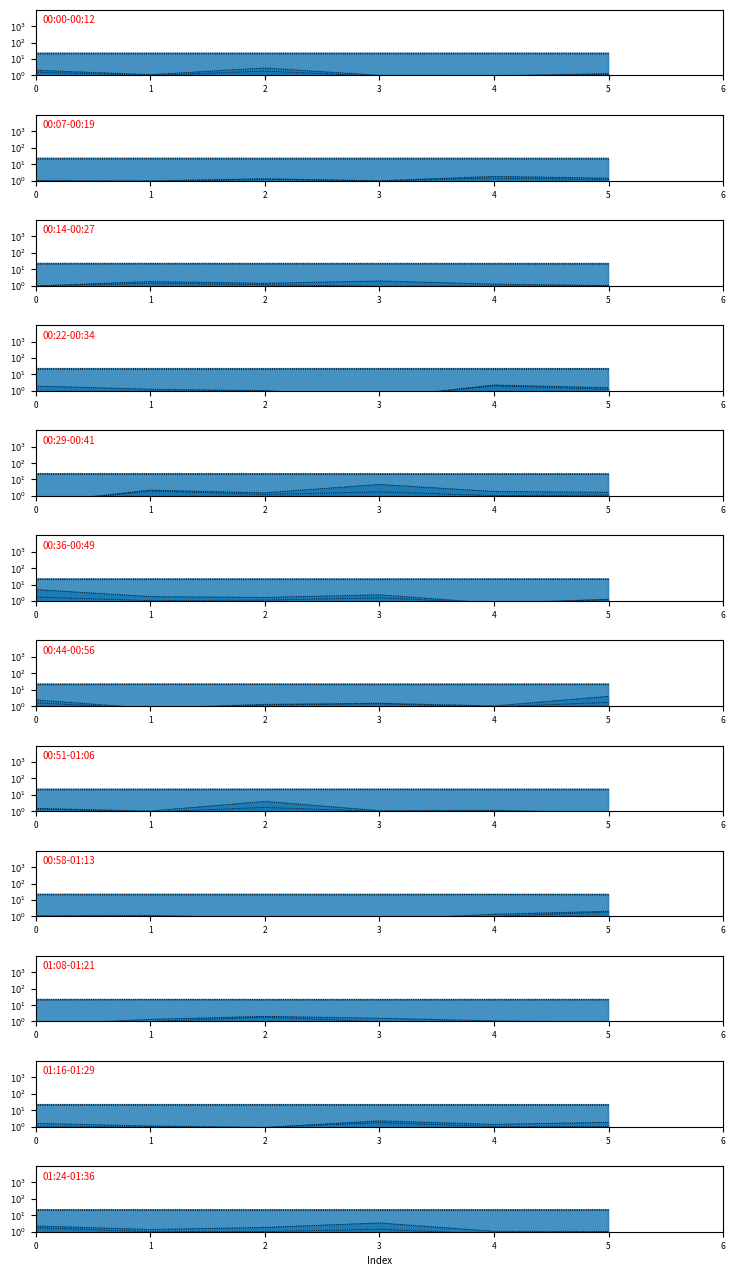

How many interior local valleys does the SDS_P1_line series have?

1